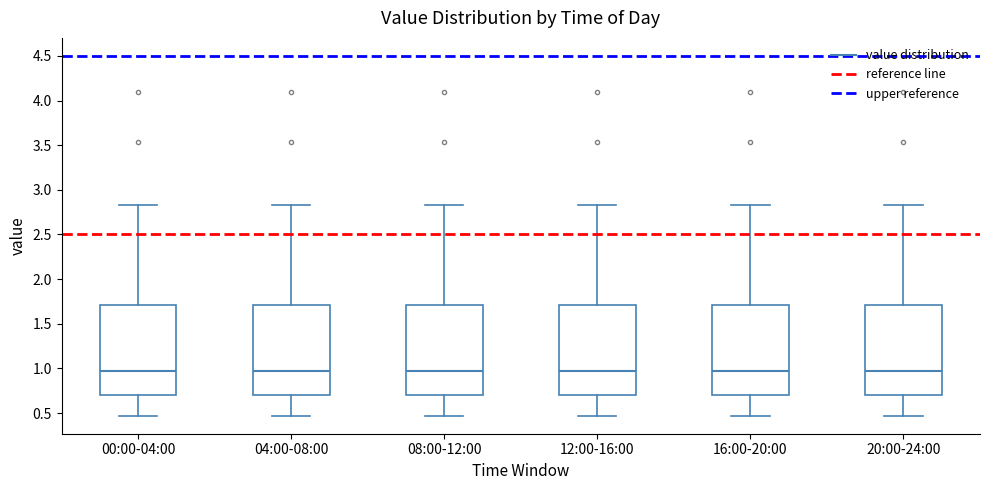

Where does the lower whisker of the box for 20:00-24:00 end on the y-axis? The values are not printed on the chart, so give them approximately, as read against the axis.

0.45